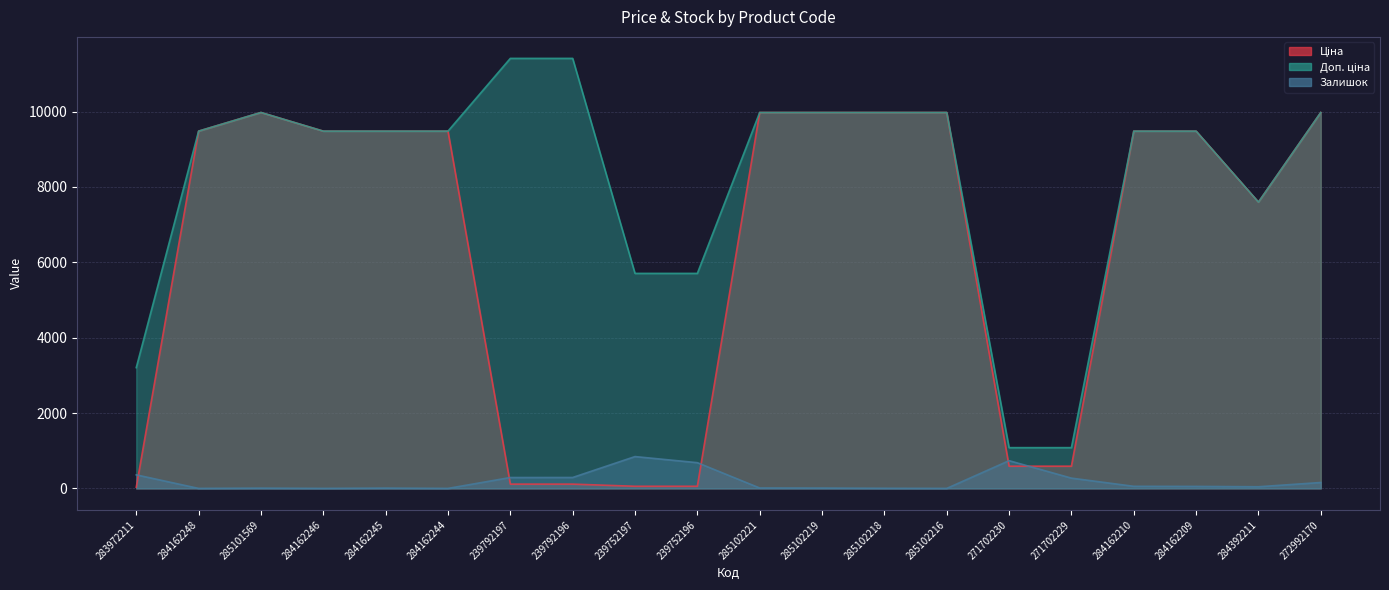

True or false: Ціна and Залишок intersect in this chart.

True